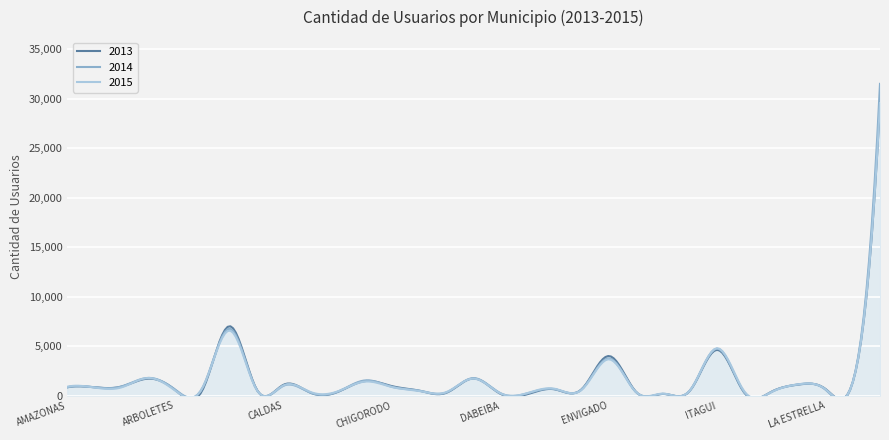

The 2014 - Cantidad de Usuarios series shows 655 at CARMEN DE VIBORAL. True or false?

True